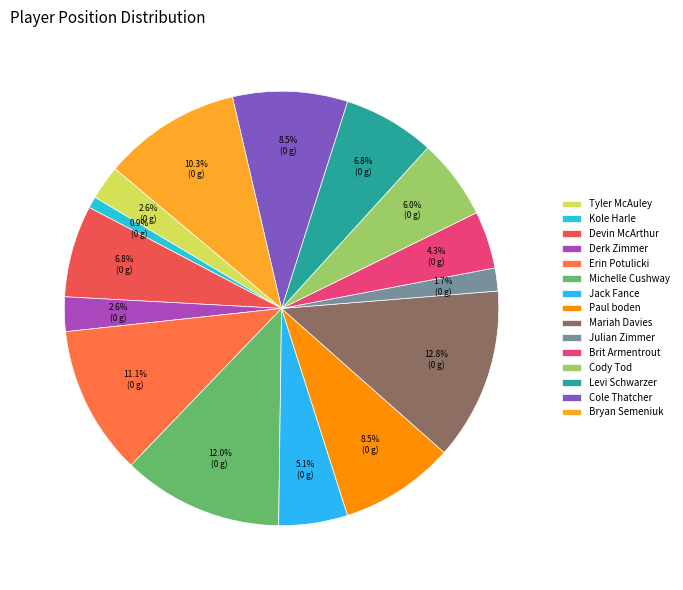

What percentage is the Cody Tod slice, to the nearest percent?

6%